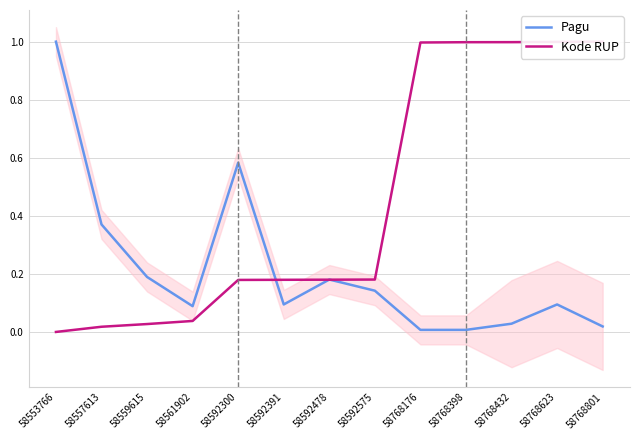

True or false: Pagu and Kode RUP intersect in this chart.

True